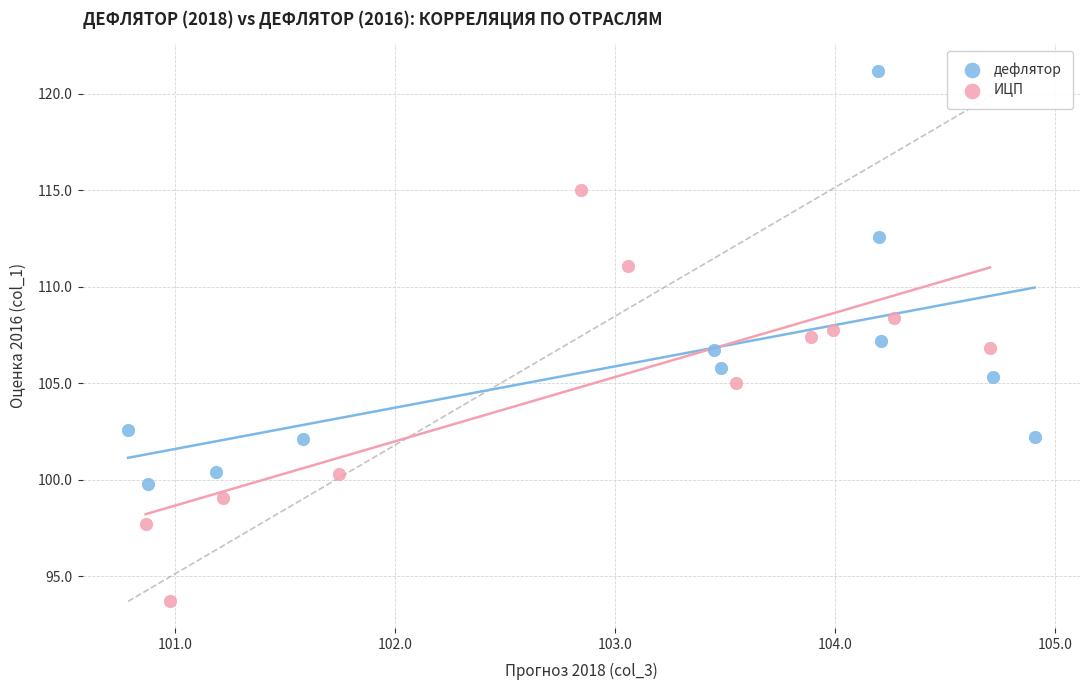

Which series contains the highest Y value?

дефлятор